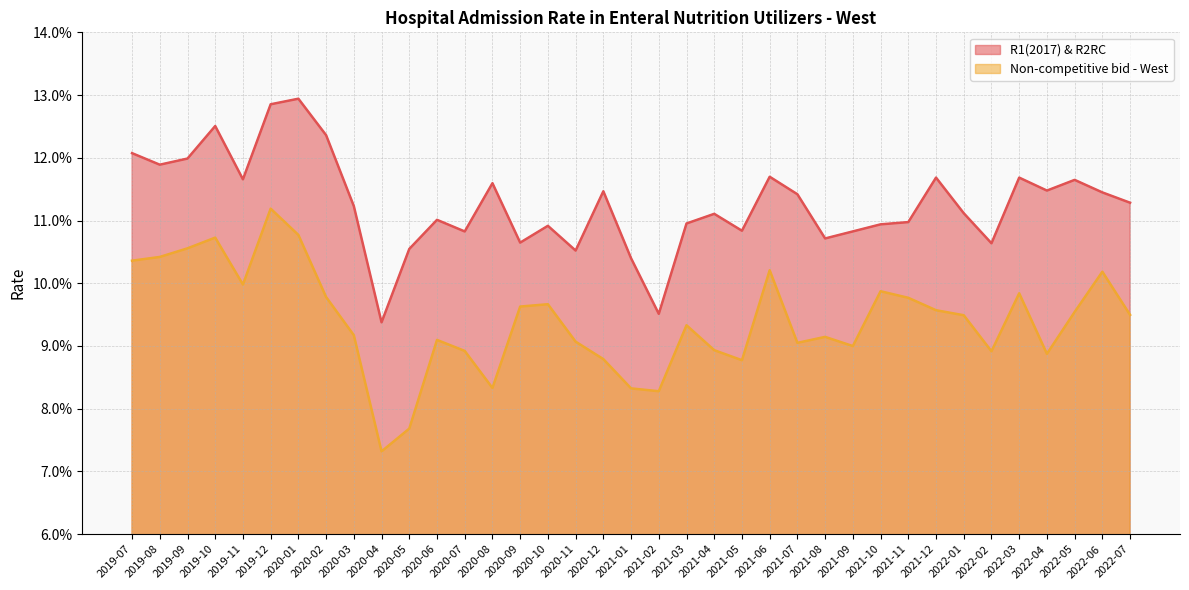

True or false: R1(2017) & R2RC and Non-competitive bid - West cross at least once.

False